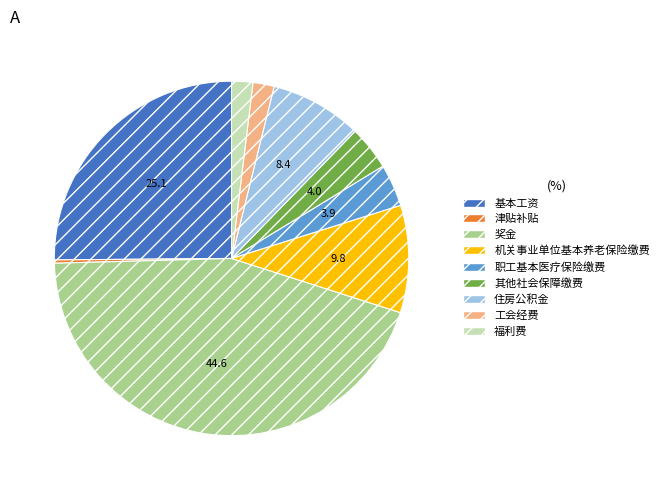

Does 职工基本医疗保险缴费 represent more than half of the total?

No